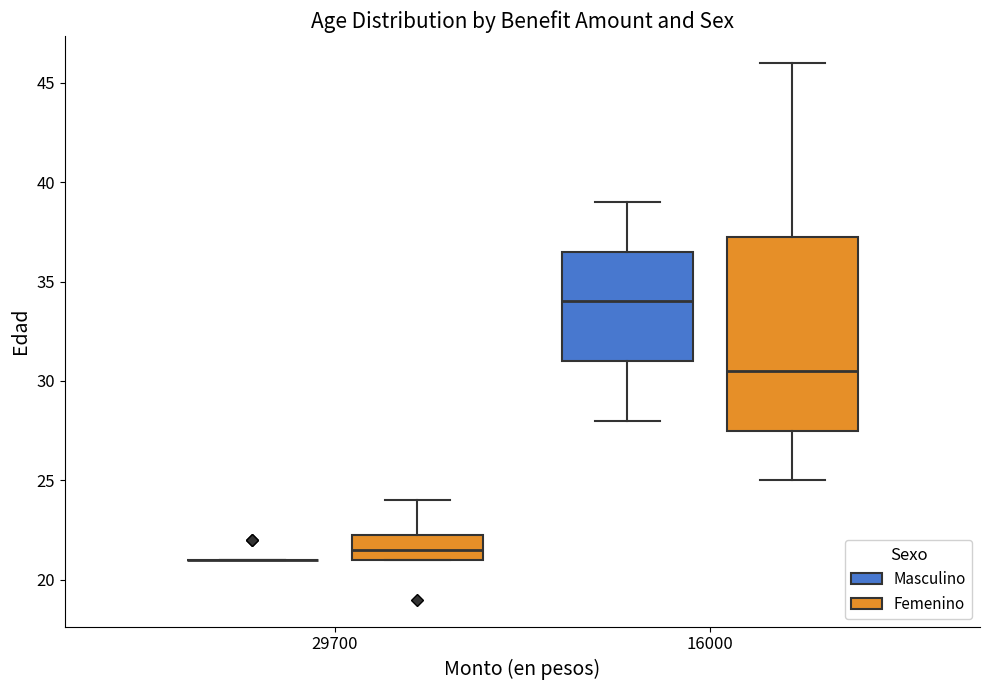

Reading left to right, read every box against the y-axis: the position of its median line, the range the box covers, and the ends of its whiskers. The values are not printed on the chart, so give them approximately, as read against the axis.

29700 (Masculino): box collapsed to a line at 21.0, whiskers 21.0 to 21.0
29700 (Femenino): median 21.5, box 21.0 to 22.5, whiskers 21.0 to 24.0
16000 (Masculino): median 34.0, box 31.0 to 36.5, whiskers 28.0 to 39.0
16000 (Femenino): median 30.5, box 27.5 to 37.5, whiskers 25.0 to 46.0